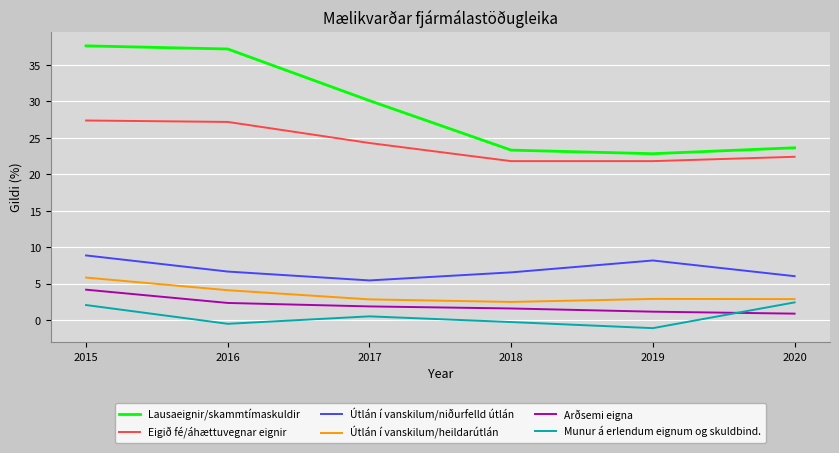

What is the total value across all series at 2015?

86.0